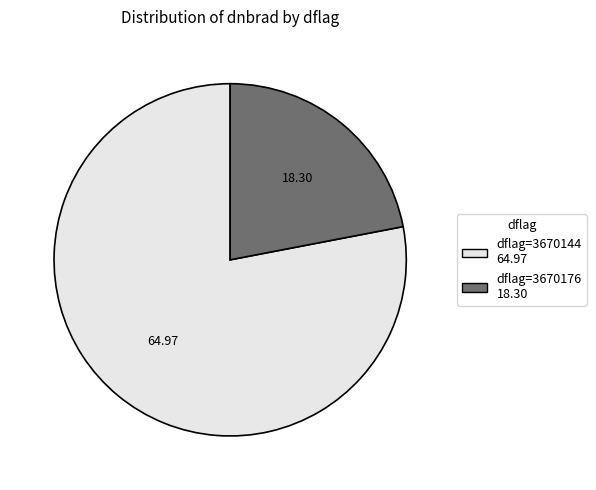

How many slices are in this pie chart?

2